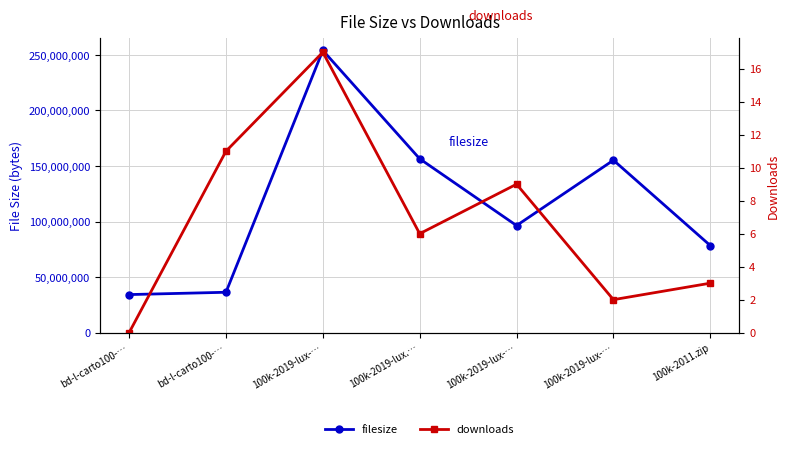

Count the number of categories in the chart.

7